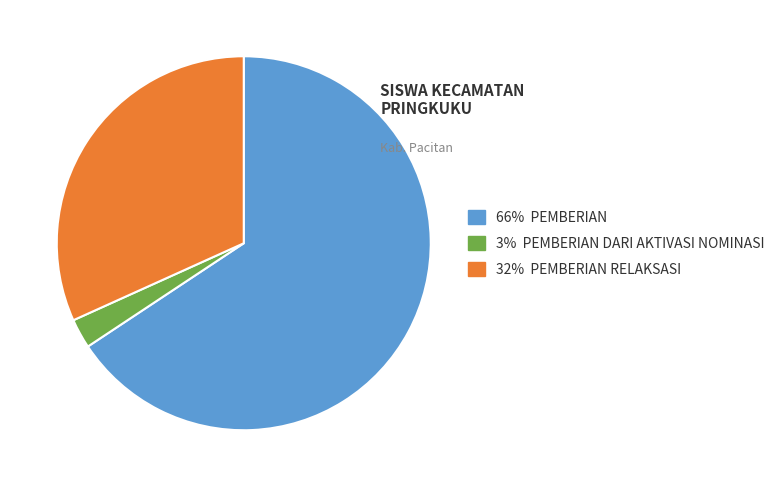

Does any single category account for the majority?

Yes